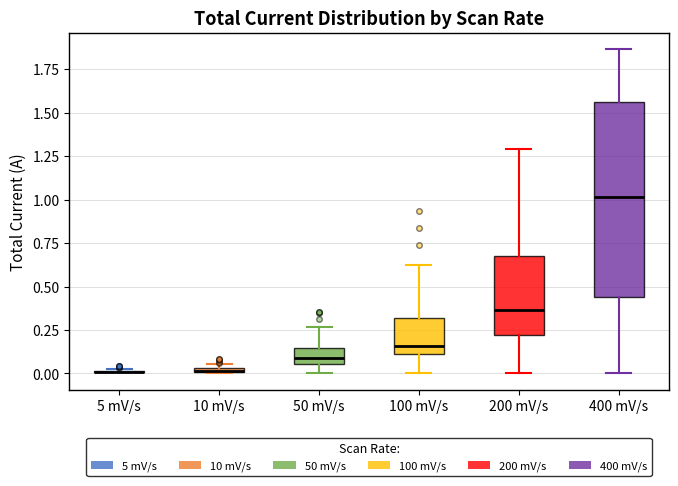

Where does the lower whisker of the box for 400 mV/s end on the y-axis? The values are not printed on the chart, so give them approximately, as read against the axis.

0.00